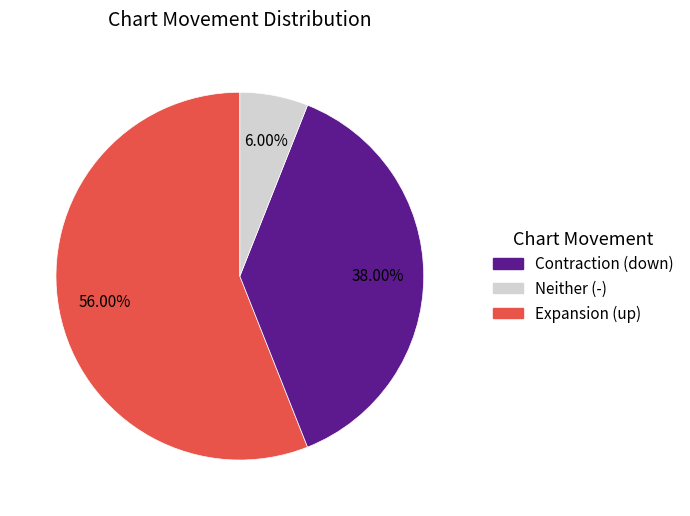

How many segments does this pie chart have?

3